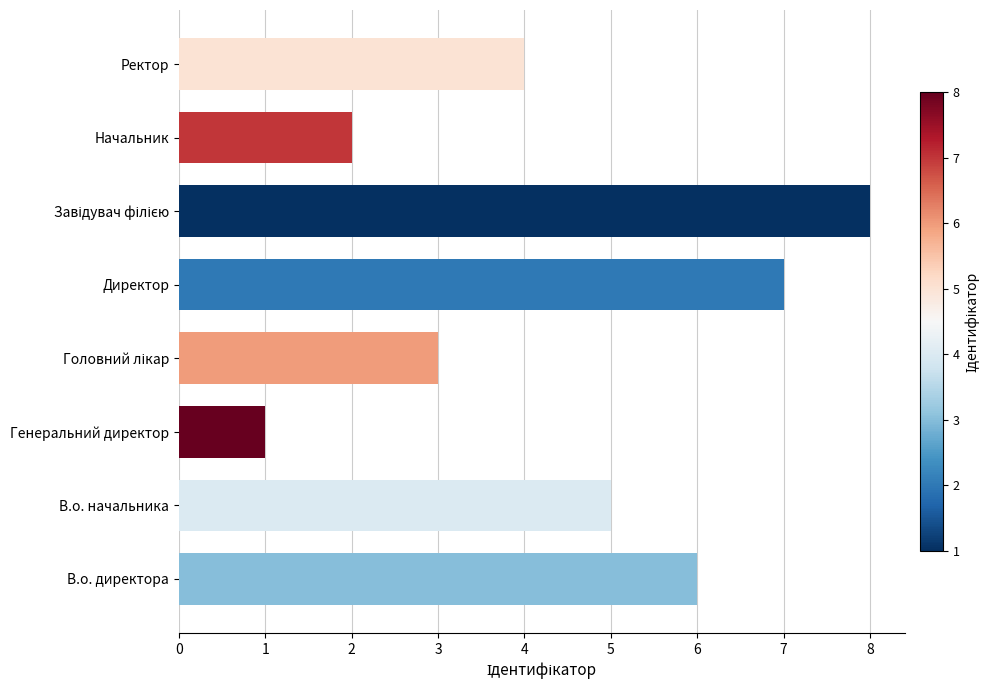

True or false: the data shows 1 at Генеральний директор.

True